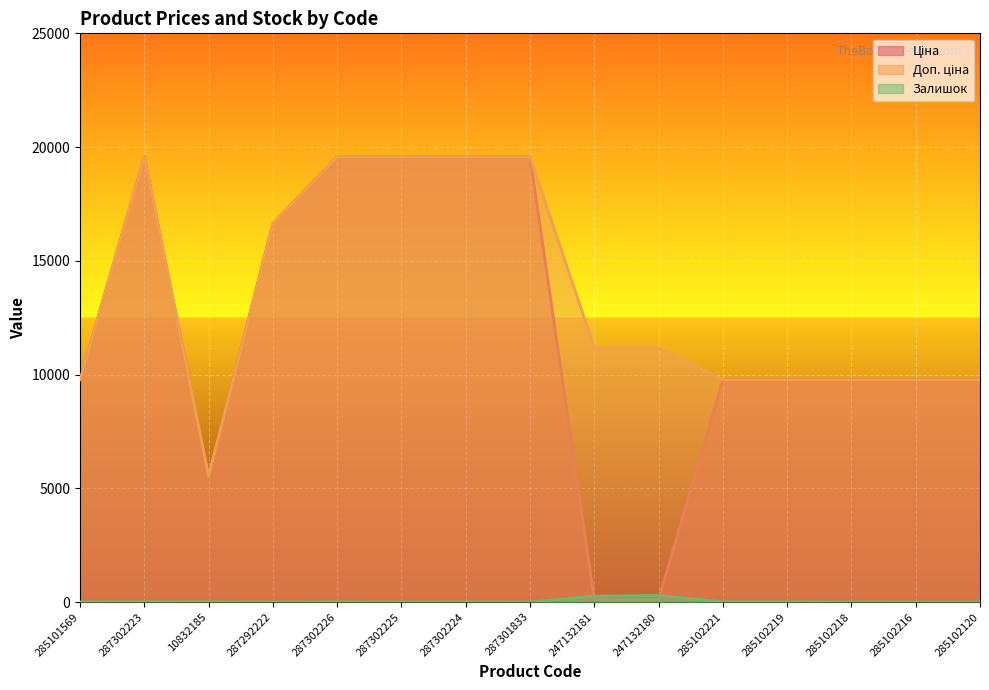

True or false: Доп. ціна and Ціна intersect in this chart.

False